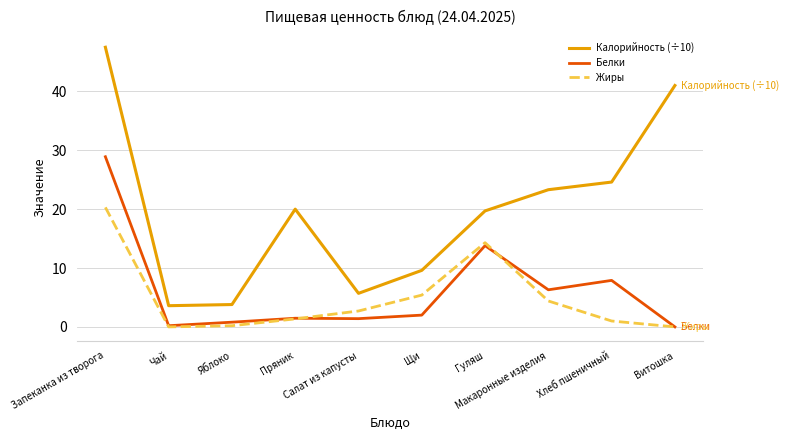

True or false: Жиры has a value of 1.0 at Хлеб пшеничный.

True